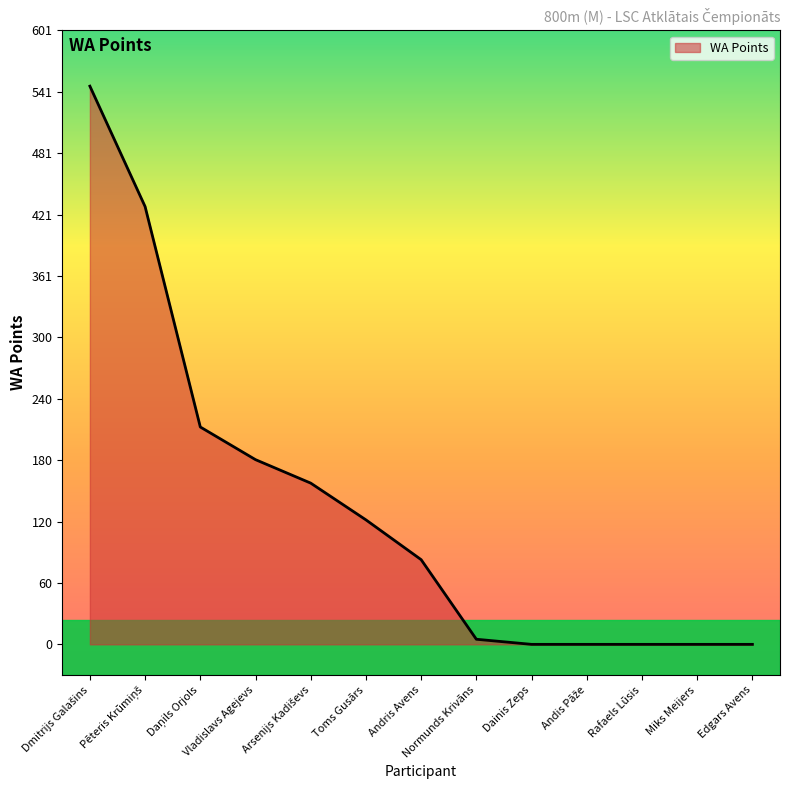

What position from the right is Normunds Krivāns?

6